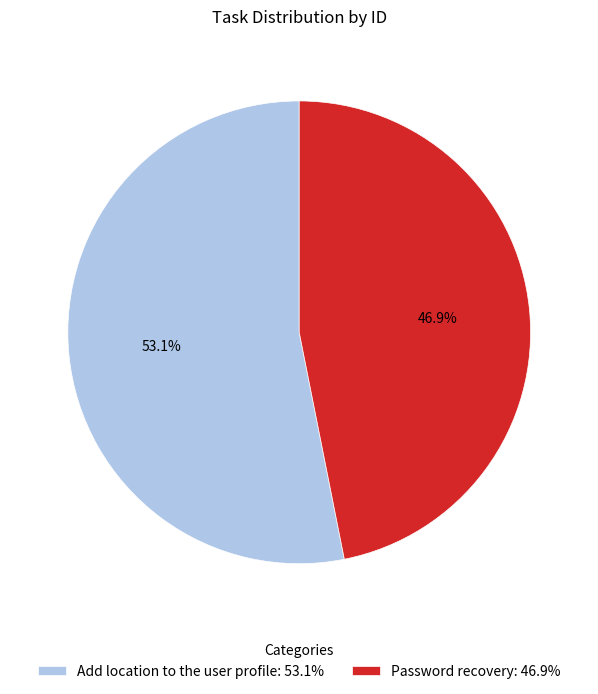

Approximately how many times larger is the value at Password recovery compared to Add location to the user profile?

0.9